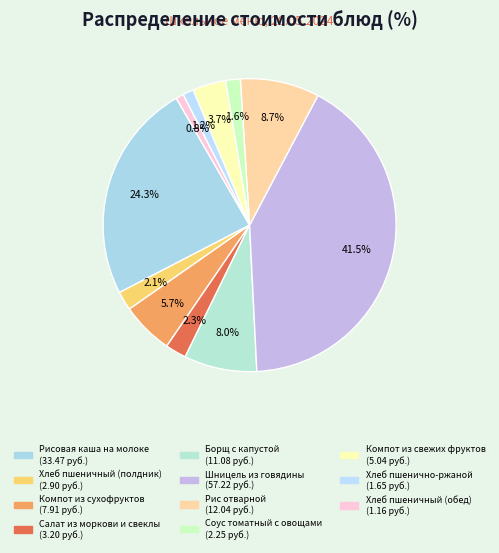

Is there any slice that represents more than half of the pie?

No